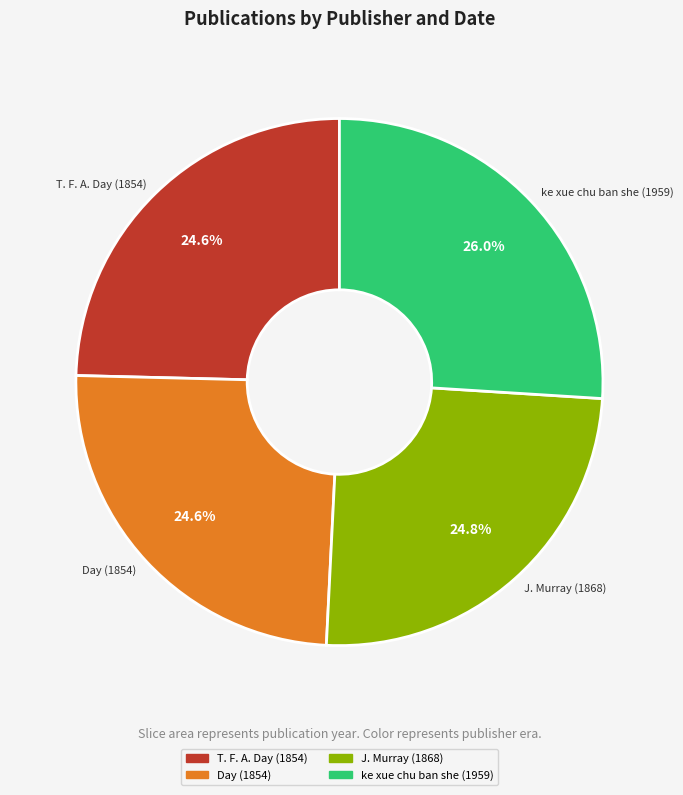

How many segments does this pie chart have?

4